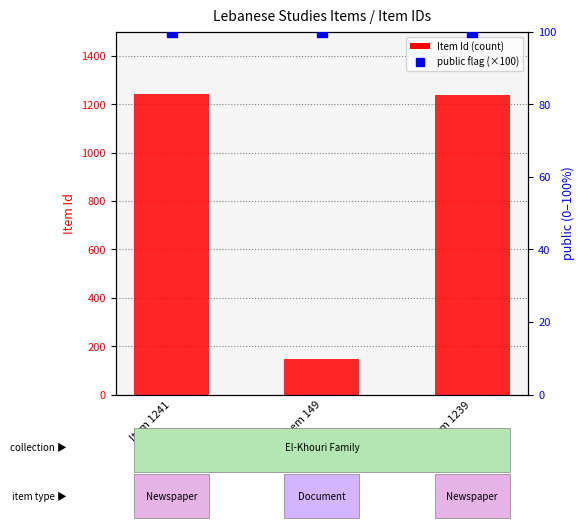

Which series contains the lowest Y value?

public (% of max)